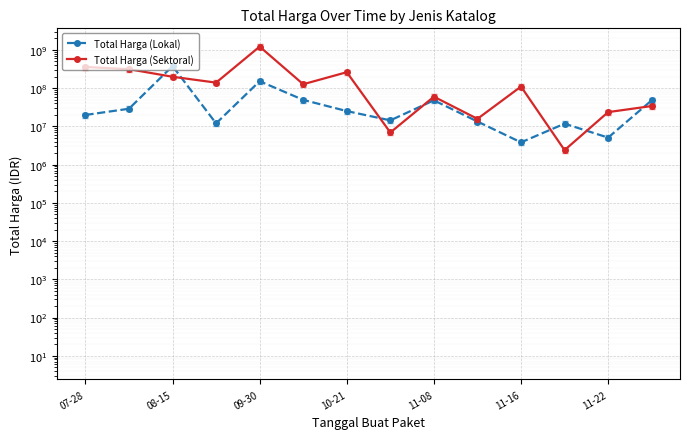

What are all the series names shown in the legend?

Total Harga (Lokal), Total Harga (Sektoral)